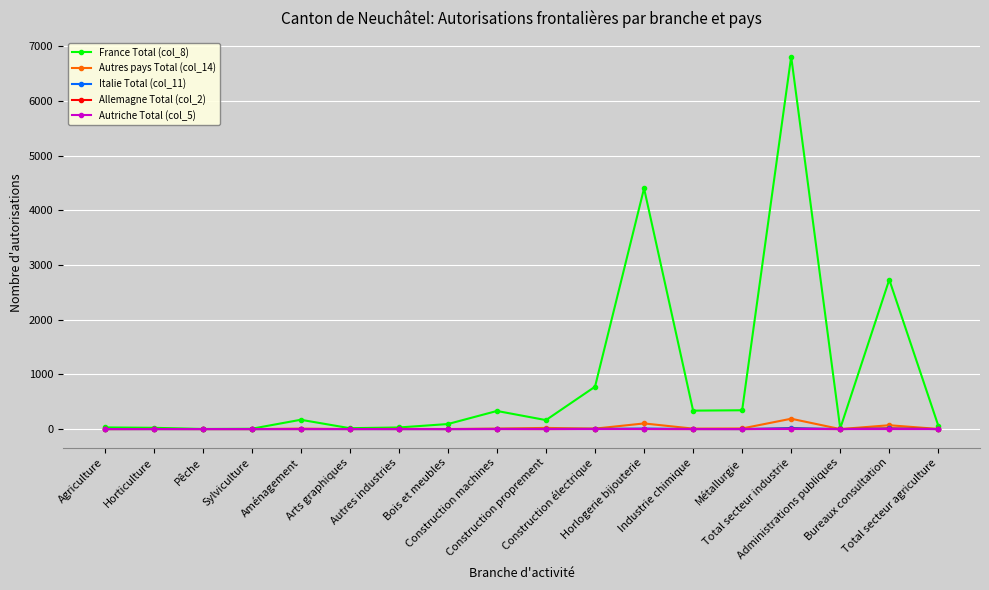

Which series has the widest spread of values?

France Total (col_8)